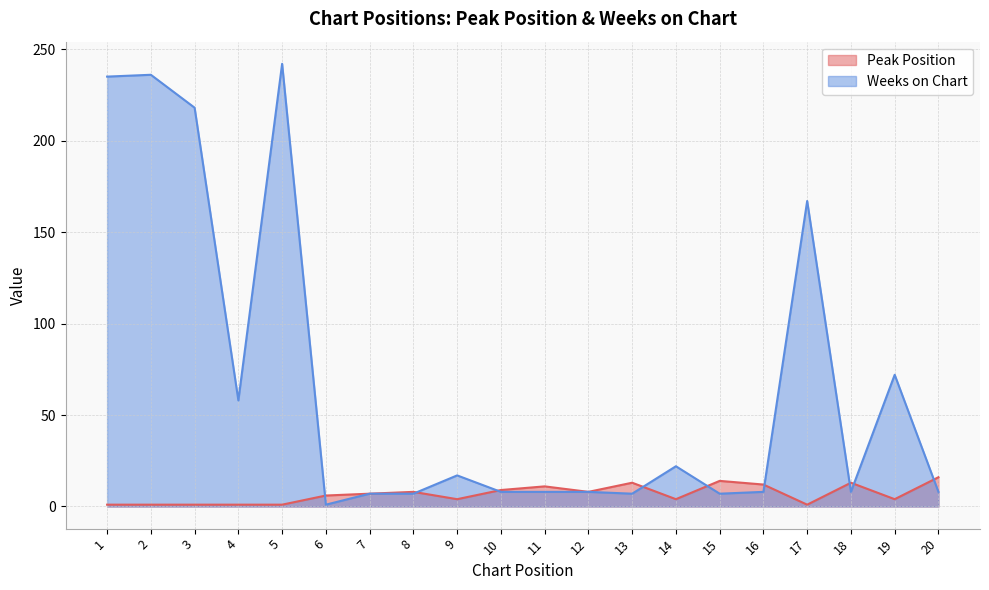

Reading right to left, list all the values displayed in this chart.

Peak Position: 16	4	13	1	12	14	4	13	8	11	9	4	8	7	6	1	1	1	1	1
Weeks on Chart: 8	72	8	167	8	7	22	7	8	8	8	17	7	7	1	242	58	218	236	235